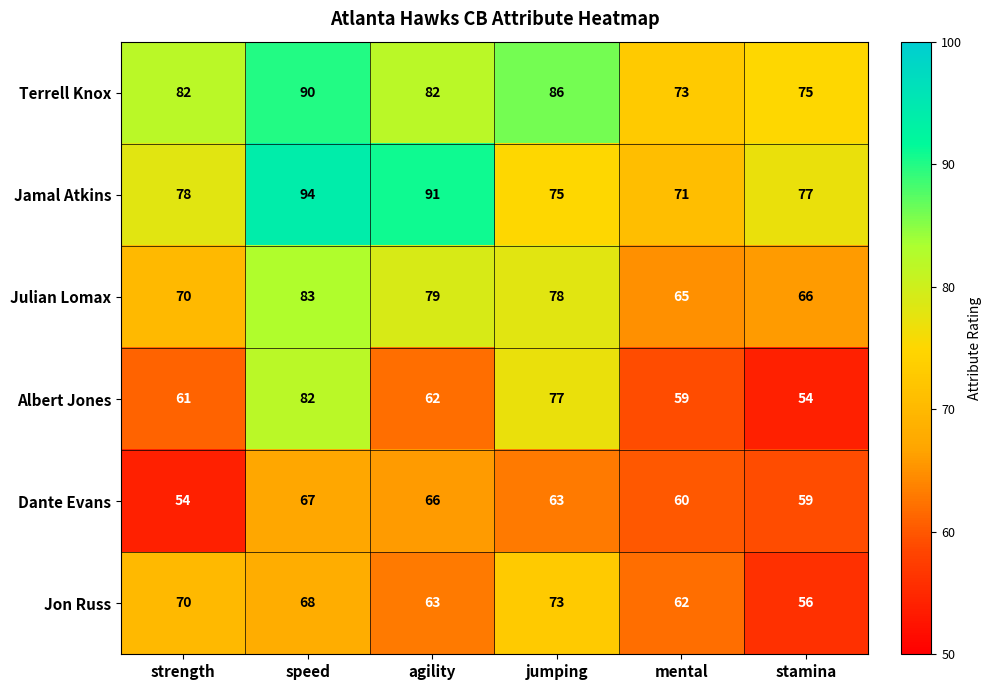

What is the difference between the highest and lowest values at stamina?

23